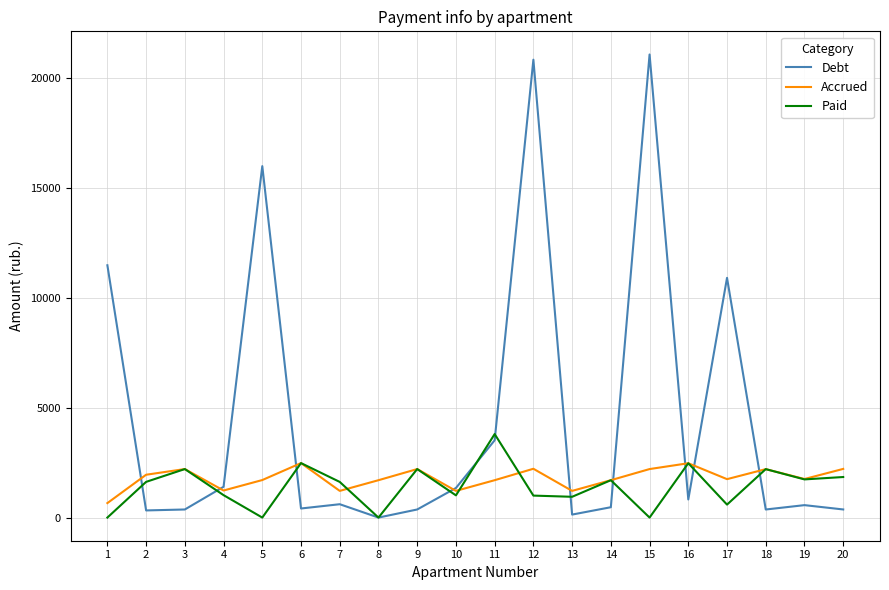

What is the maximum value for Debt?

21078.1